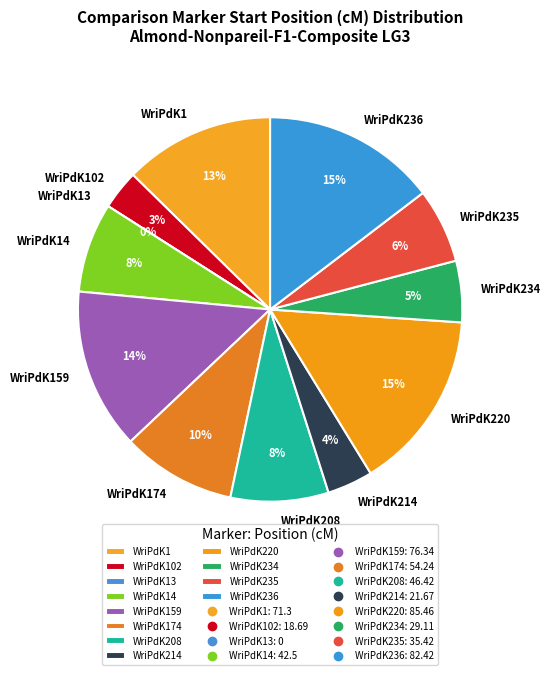

The WriPdK102 slice represents 18% of the pie. True or false?

False